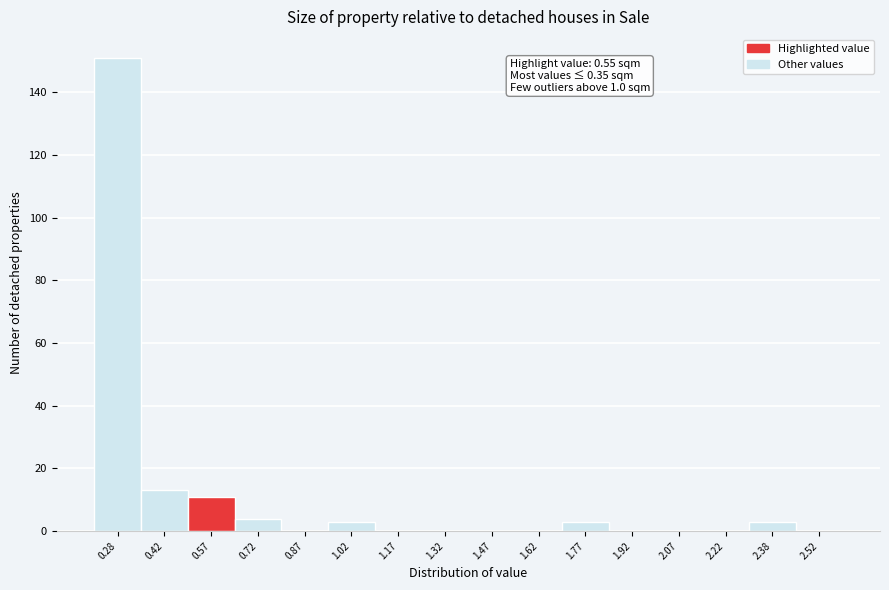

Over which range of the x-axis is the bar tallest?

0.20 to 0.35